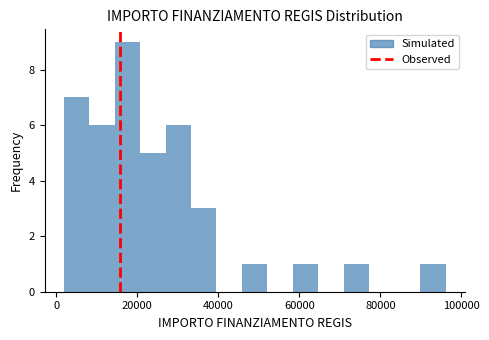

Around what value on the x-axis is the tallest bar? Give the approximate position of its centre, as read against the axis.

18000